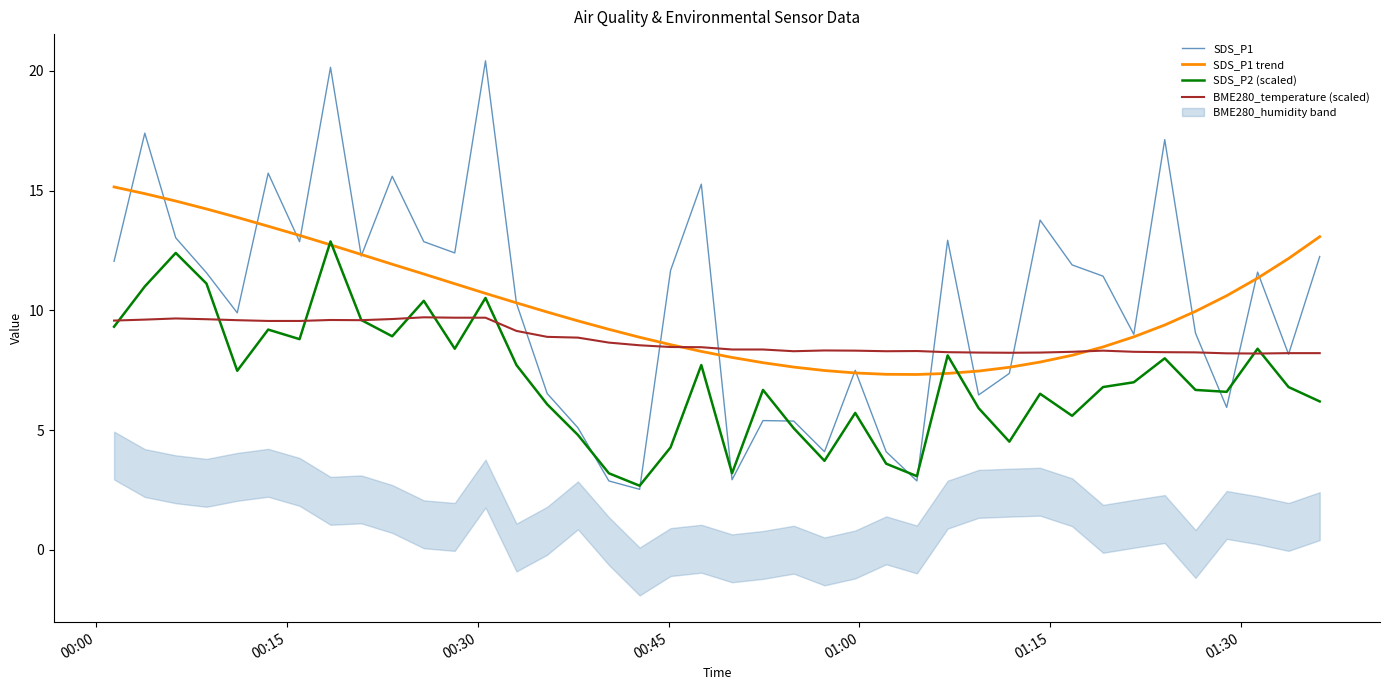

What is the highest value of the SDS_P1 series?

20.4